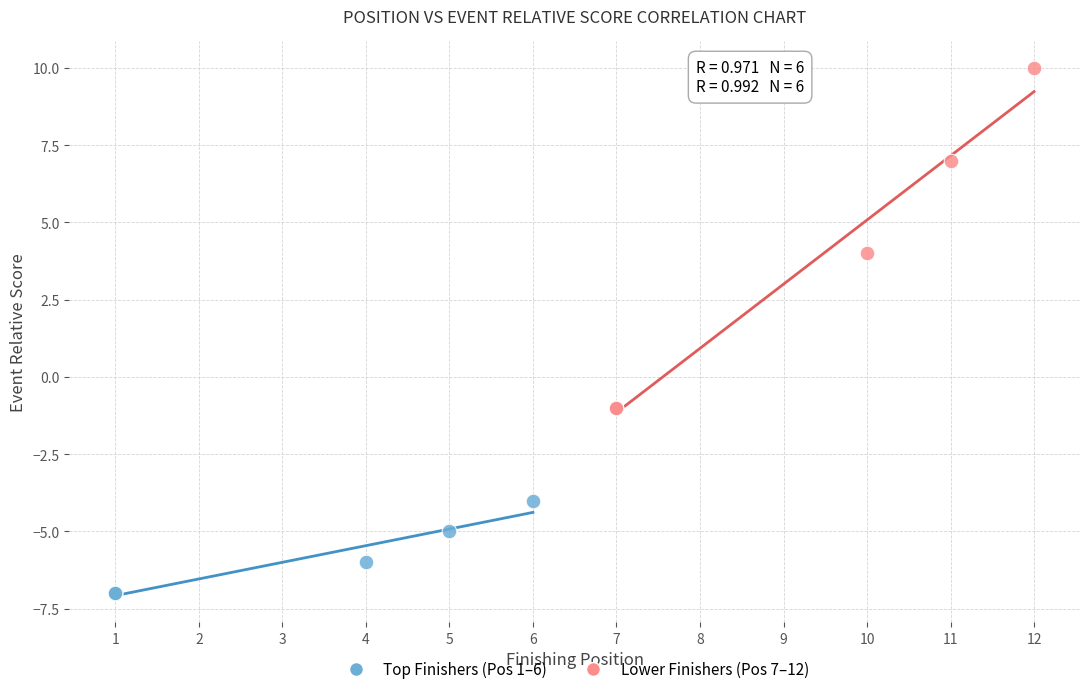

Which series reaches the minimum Y coordinate?

Top Finishers (Pos 1–6)